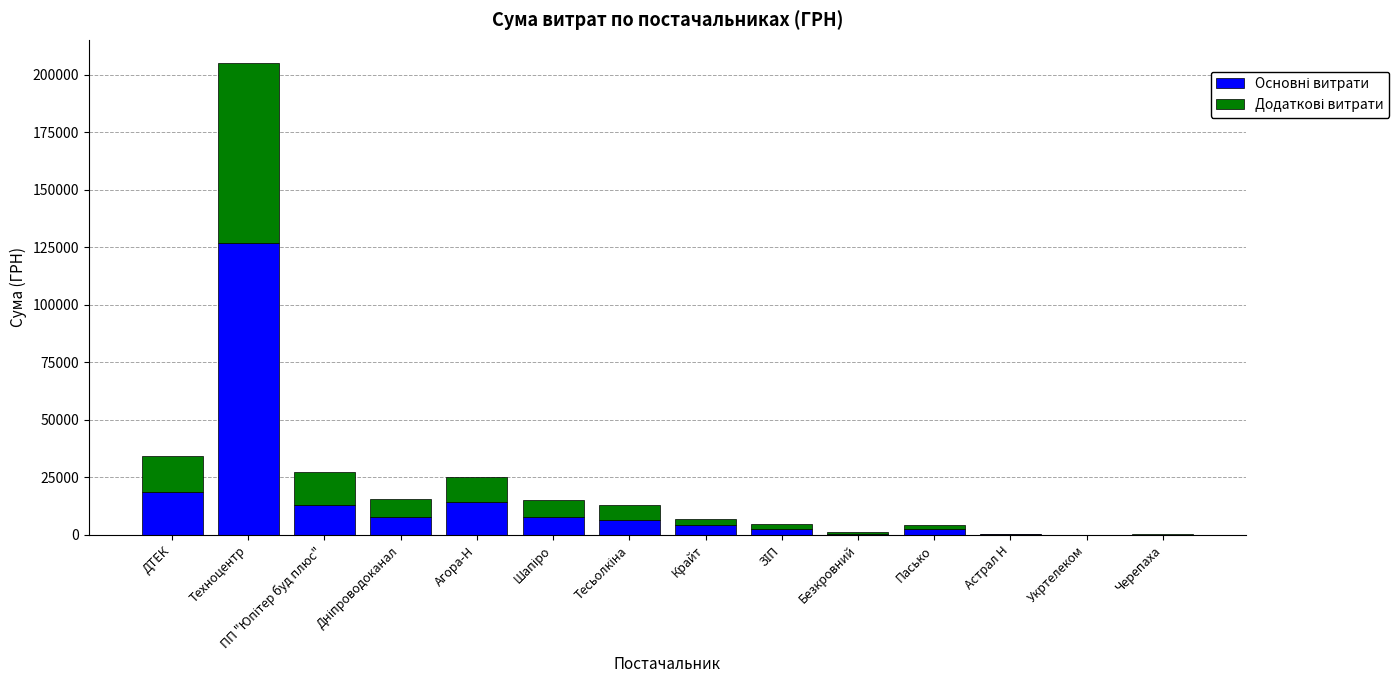

What is the total value across all series at Техноцентр?

204924.0